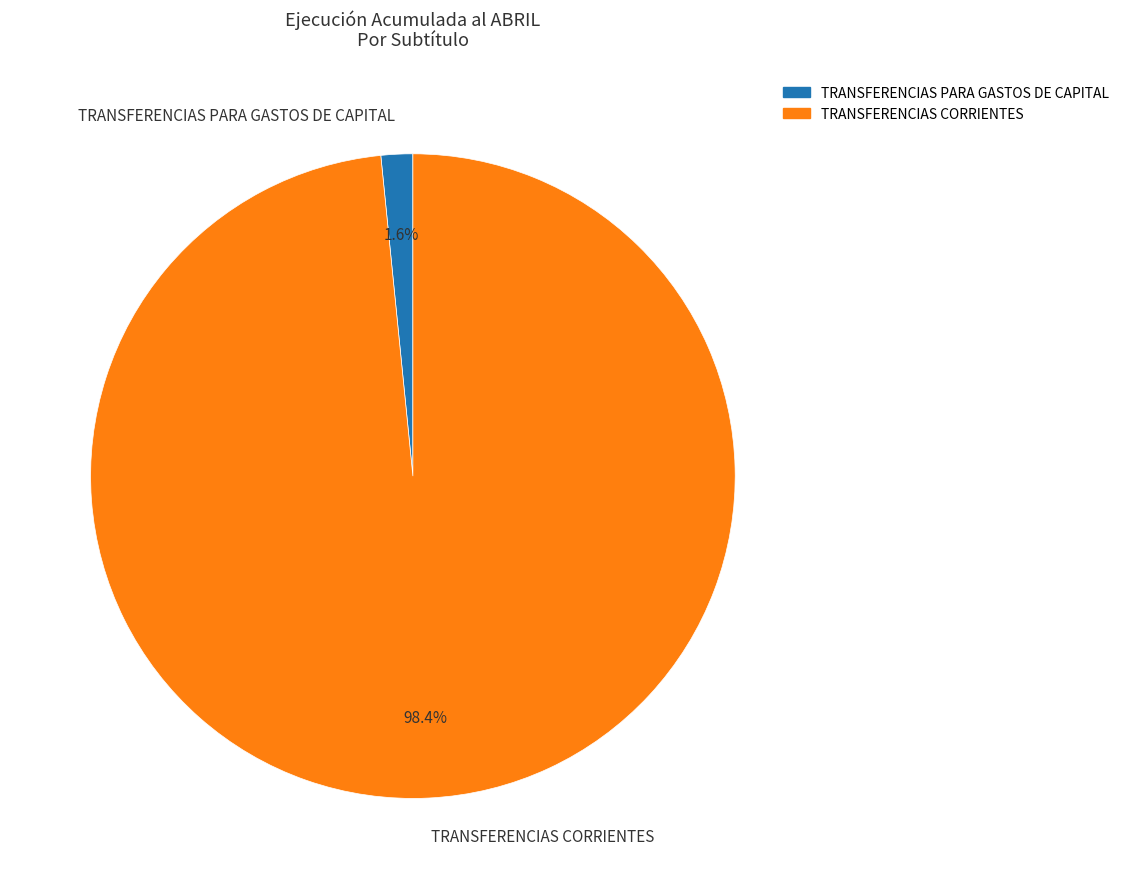

To the nearest percent, what portion does TRANSFERENCIAS CORRIENTES represent?

98%